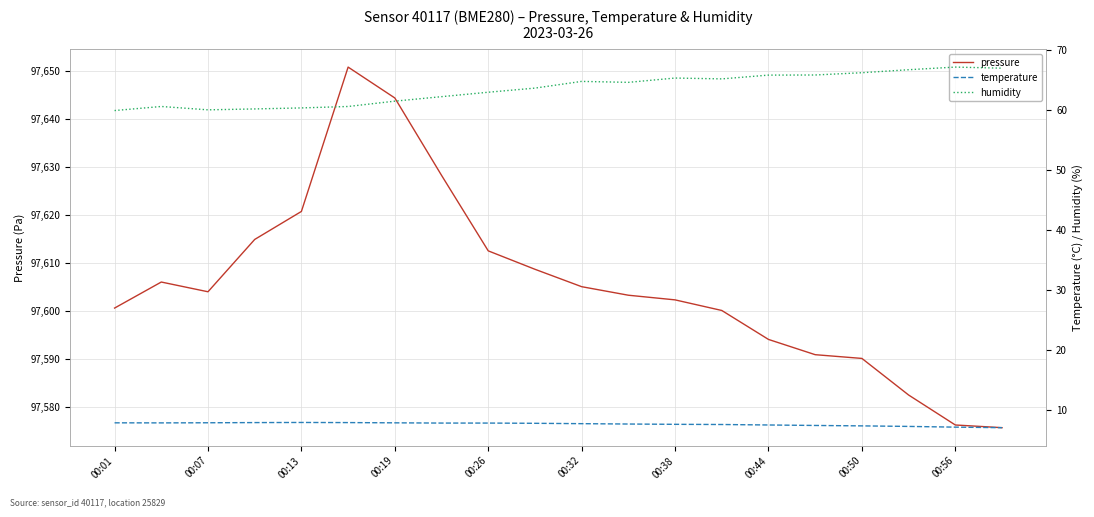

Is it true that pressure equals 62058.7 at 00:38?

False